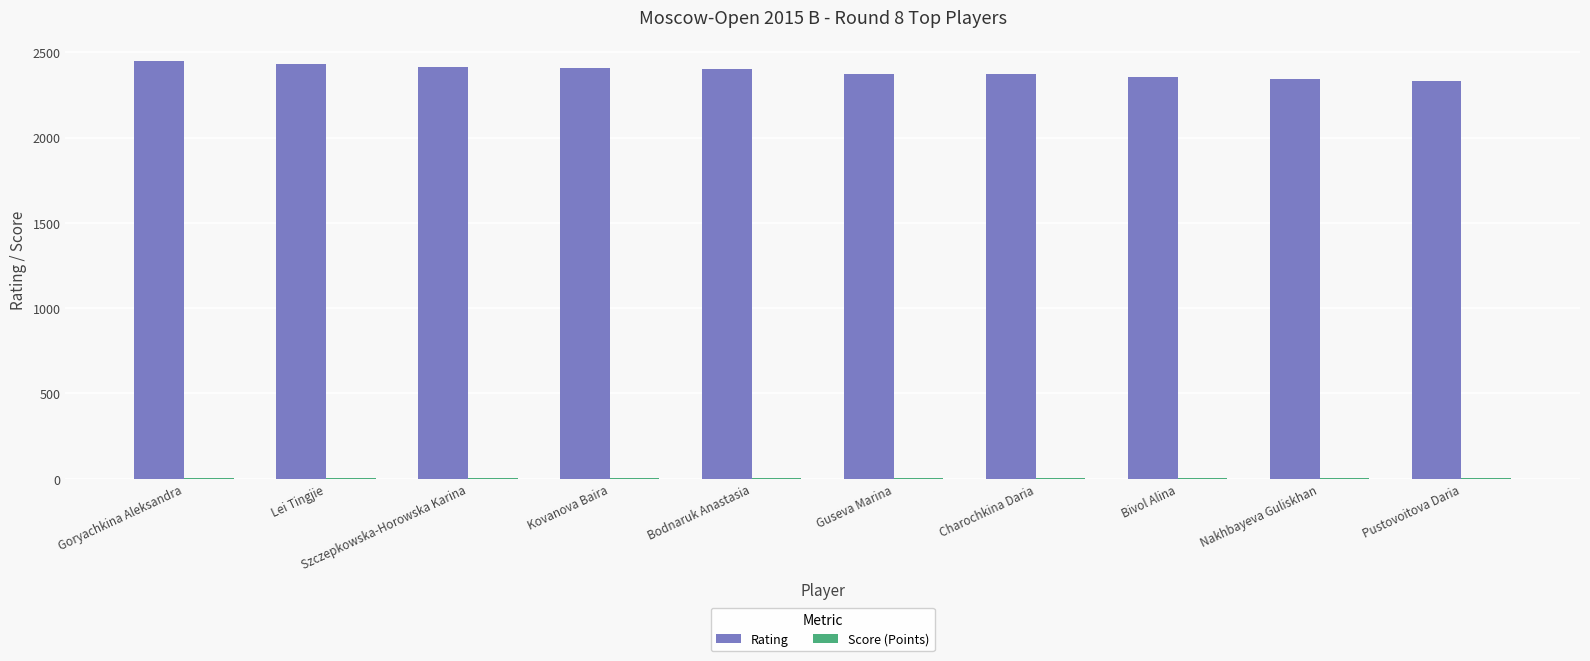

The Rating series shows 1396.4 at Goryachkina Aleksandra. True or false?

False